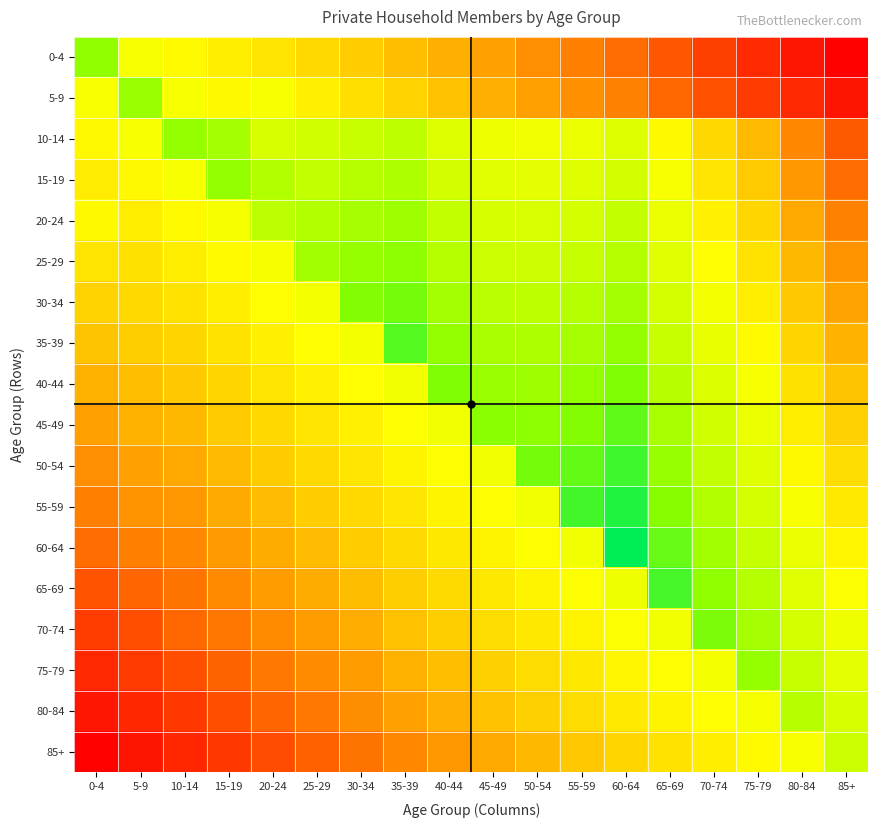

At 5-9, list the series in order from smallest to largest.

5-9, 0-4, 10-14, 15-19, 20-24, 25-29, 30-34, 35-39, 40-44, 45-49, 50-54, 55-59, 60-64, 65-69, 70-74, 75-79, 80-84, 85+